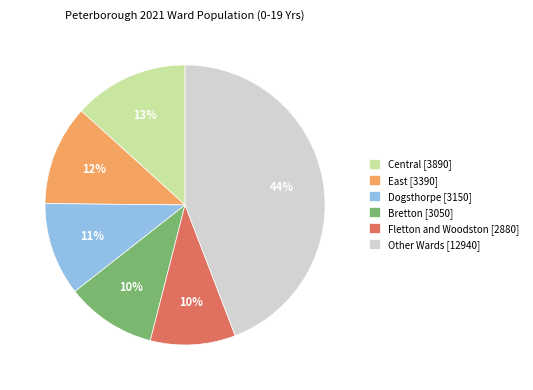

The Central [3890] slice represents 23% of the pie. True or false?

False